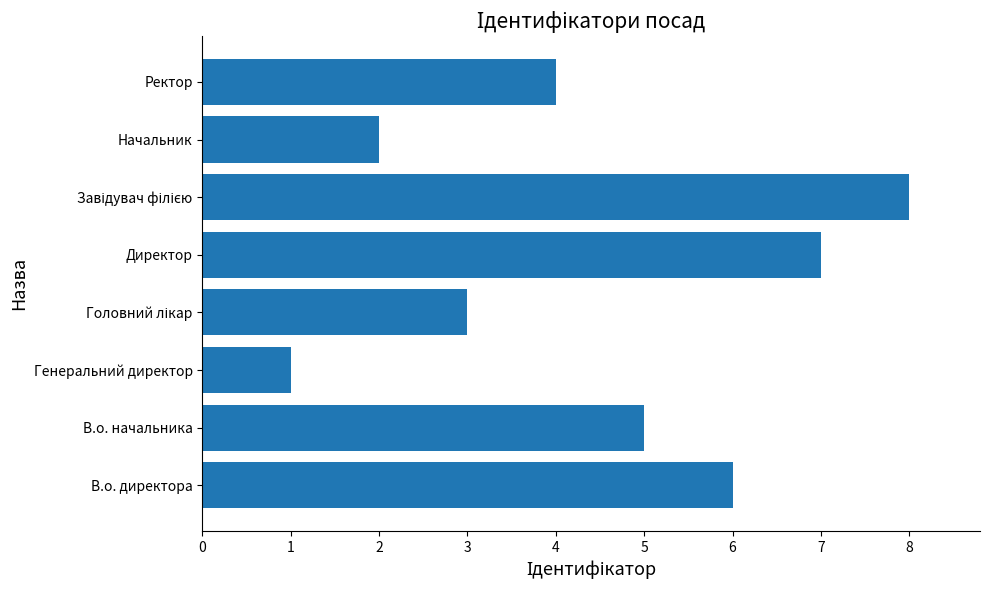

What is the change in value from В.о. директора to Директор?

+1